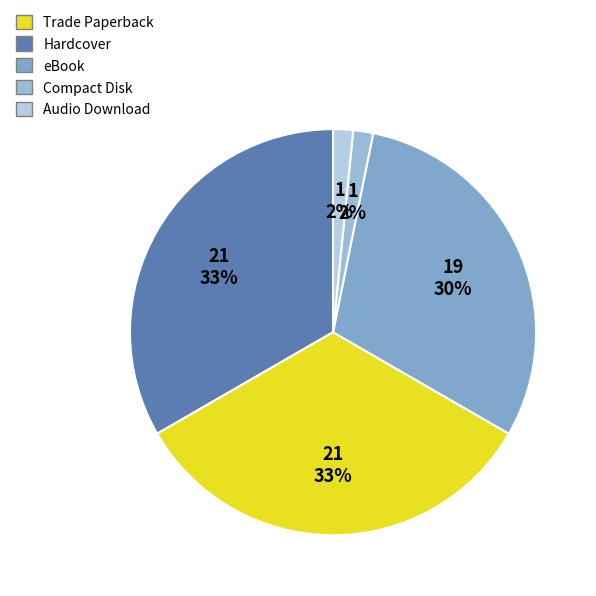

What percentage is the Compact Disk slice, to the nearest percent?

2%